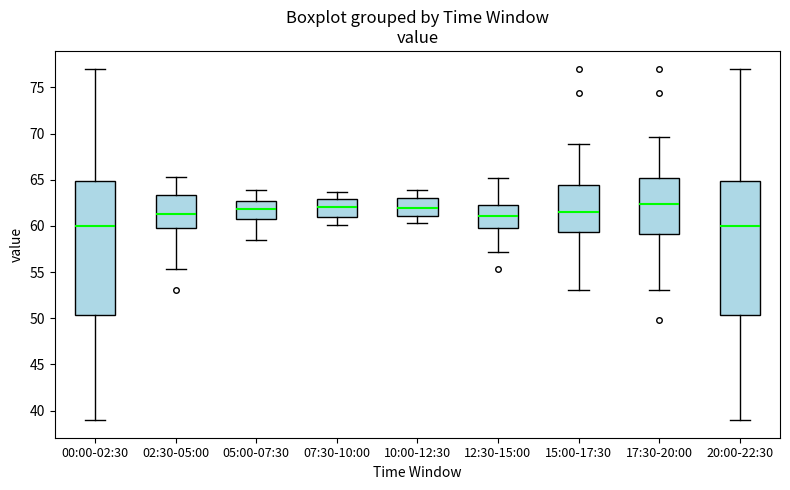

Reading left to right, read every box against the y-axis: the position of its median line, the range the box covers, and the ends of its whiskers. The values are not printed on the chart, so give them approximately, as read against the axis.

00:00-02:30: median 60.0, box 50.5 to 65.0, whiskers 39.0 to 77.0
02:30-05:00: median 61.5, box 59.5 to 63.5, whiskers 55.5 to 65.5
05:00-07:30: median 62.0, box 60.5 to 63.0, whiskers 58.5 to 64.0
07:30-10:00: median 62.0, box 61.0 to 63.0, whiskers 60.0 to 63.5
10:00-12:30: median 62.0, box 61.0 to 63.0, whiskers 60.5 to 64.0
12:30-15:00: median 61.0, box 59.5 to 62.5, whiskers 57.0 to 65.0
15:00-17:30: median 61.5, box 59.5 to 64.5, whiskers 53.0 to 69.0
17:30-20:00: median 62.5, box 59.0 to 65.0, whiskers 53.0 to 69.5
20:00-22:30: median 60.0, box 50.5 to 65.0, whiskers 39.0 to 77.0